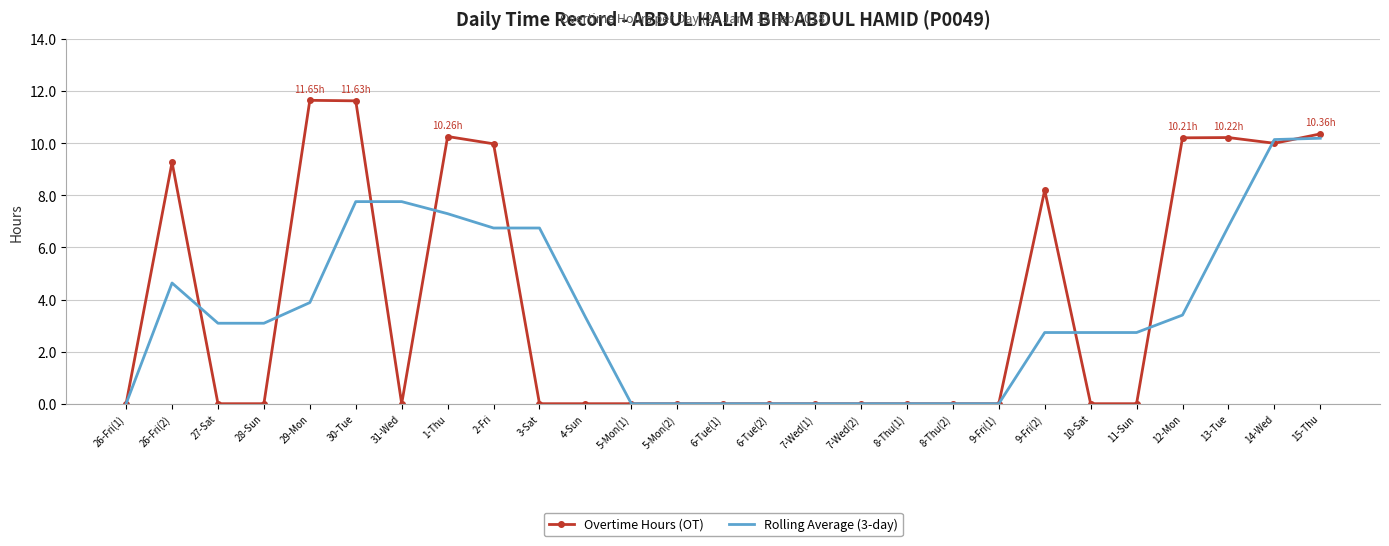

Is the value of Overtime Hours (OT) at 7-Wed(2) greater than the value of Rolling Average (3-day) at 10-Sat?

No